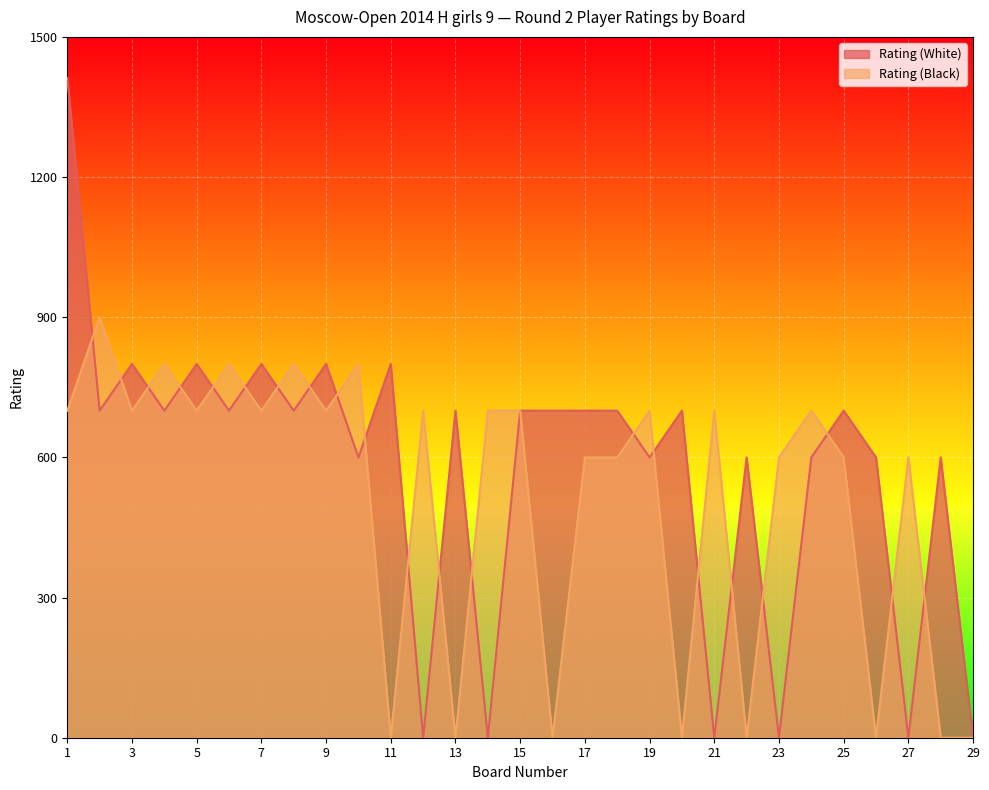

Is it true that Rating (White) equals 396 at 7?

False